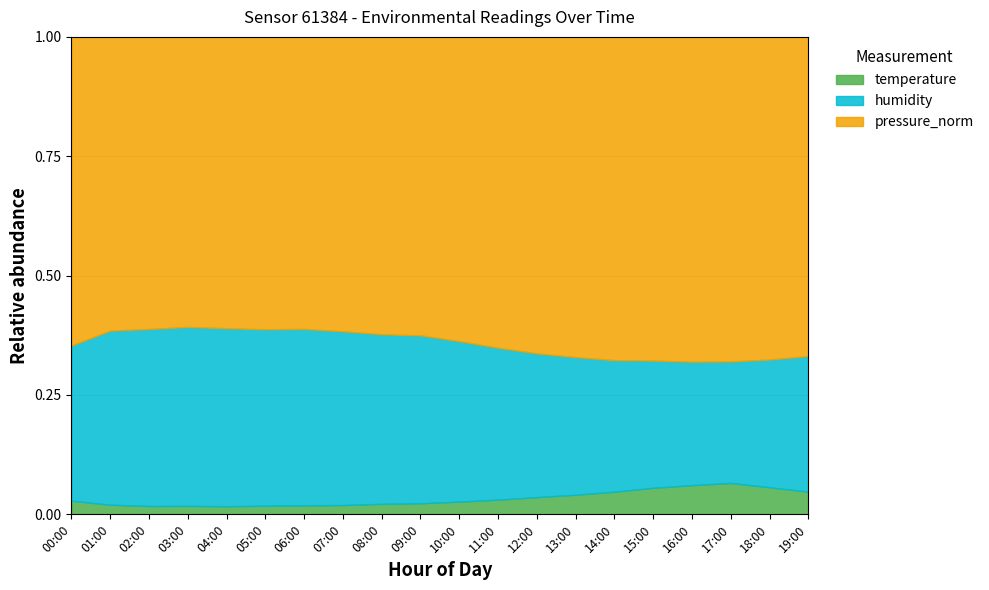

True or false: humidity and pressure_norm intersect in this chart.

False